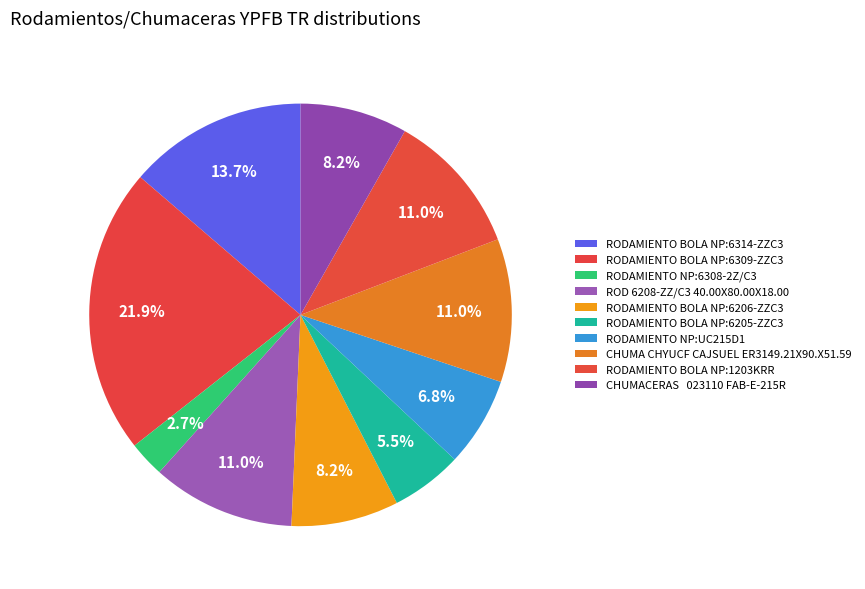

How much of the chart is everything except RODAMIENTO BOLA NP:6314-ZZC3?

86.3%